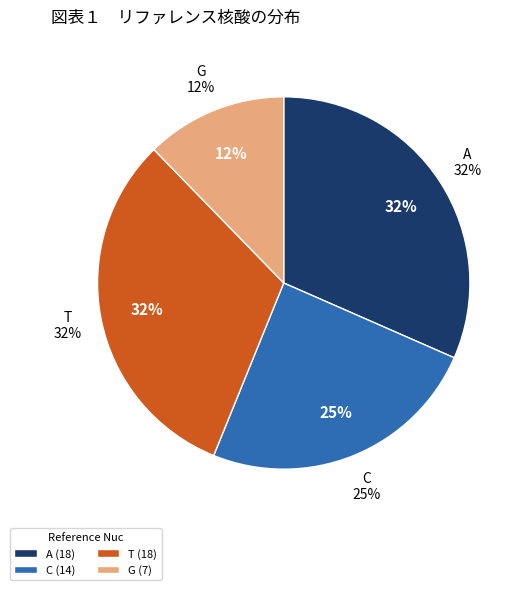

Which slice is the smallest?

G